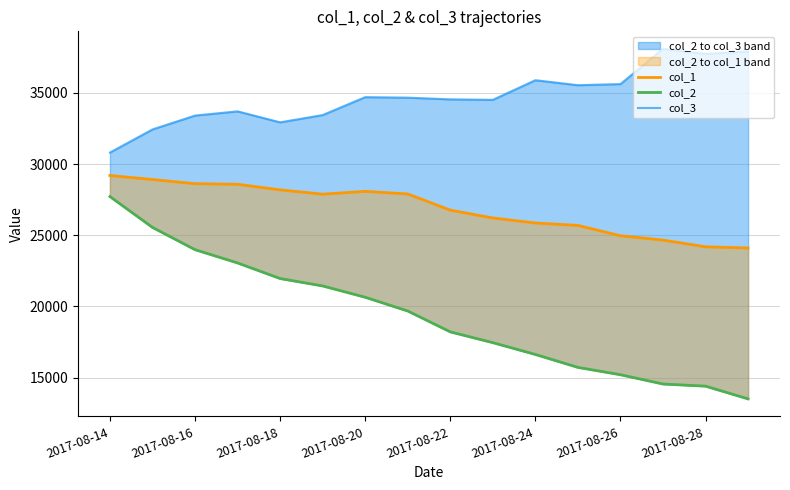

What is the sum of all col_3 values?

555900